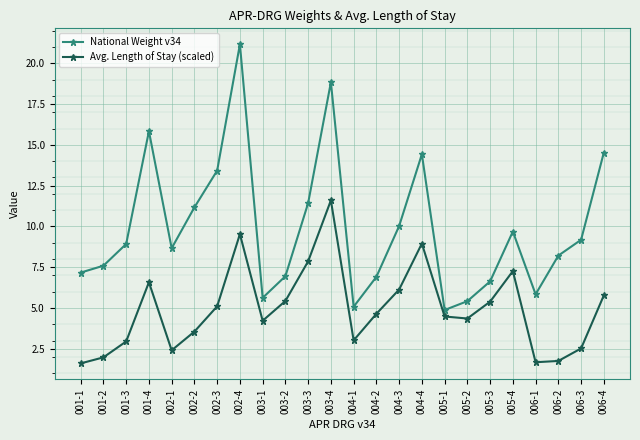

How many interior local valleys does the Avg. Length of Stay (scaled) series have?

5